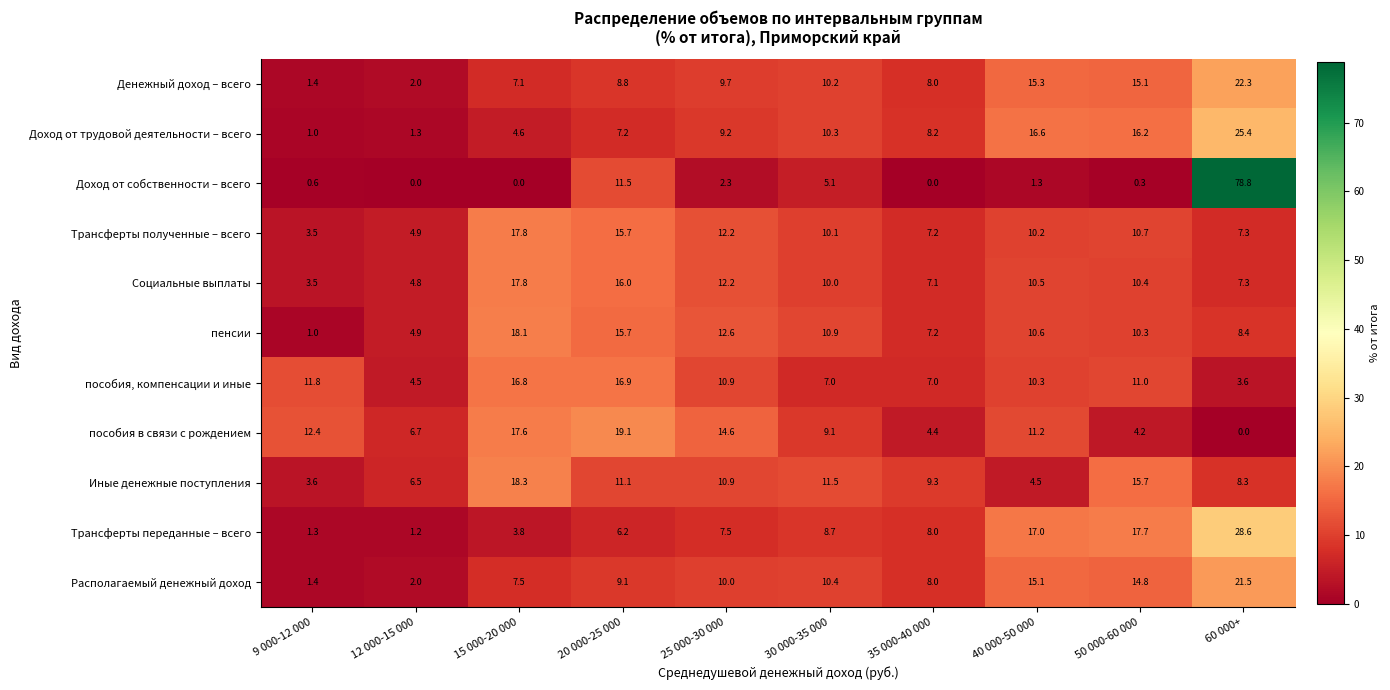

What is the difference between the Иные денежные поступления values at 25 000-30 000 and 30 000-35 000?

0.6